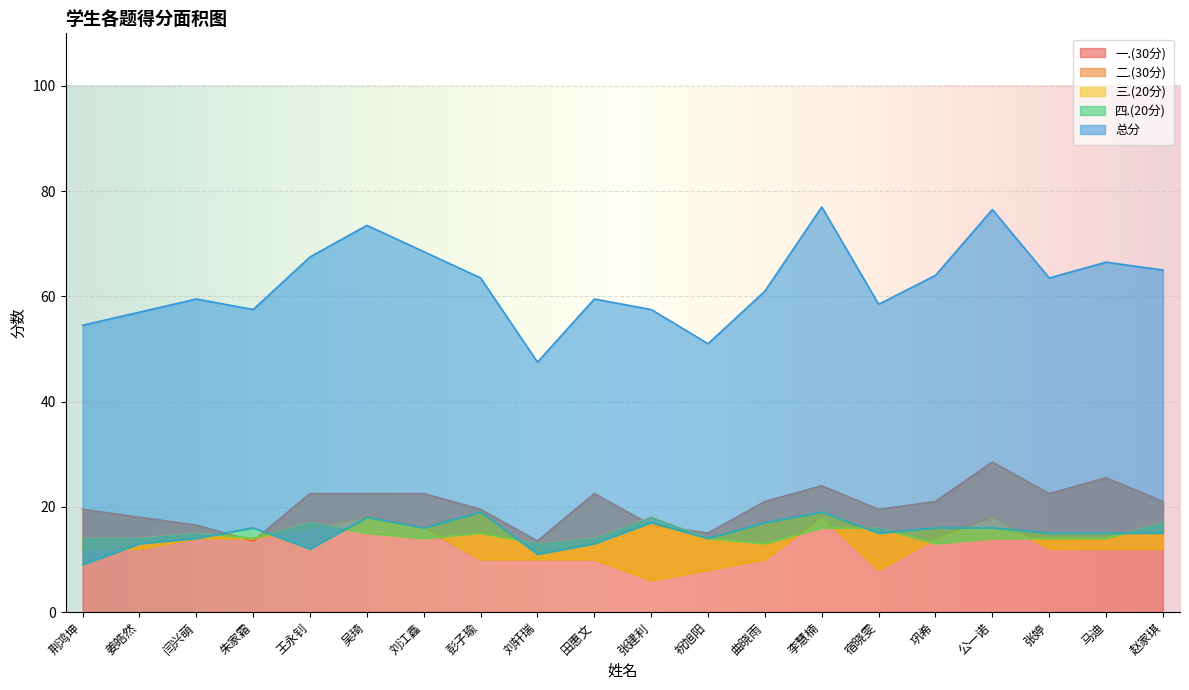

Reading left to right, what are all the values shown in this chart?

一.(30分): 19.5	18.0	16.5	13.5	22.5	22.5	22.5	19.5	13.5	22.5	16.5	15.0	21.0	24.0	19.5	21.0	28.5	22.5	25.5	21.0
二.(30分): 12.0	12.0	14.0	14.0	16.0	18.0	16.0	10.0	10.0	10.0	6.0	8.0	10.0	18.0	8.0	14.0	18.0	12.0	12.0	12.0
三.(20分): 14.0	14.0	15.0	14.0	17.0	15.0	14.0	15.0	13.0	14.0	18.0	14.0	13.0	16.0	16.0	13.0	14.0	14.0	14.0	17.0
四.(20分): 9.0	13.0	14.0	16.0	12.0	18.0	16.0	19.0	11.0	13.0	17.0	14.0	17.0	19.0	15.0	16.0	16.0	15.0	15.0	15.0
总分: 54.5	57.0	59.5	57.5	67.5	73.5	68.5	63.5	47.5	59.5	57.5	51.0	61.0	77.0	58.5	64.0	76.5	63.5	66.5	65.0